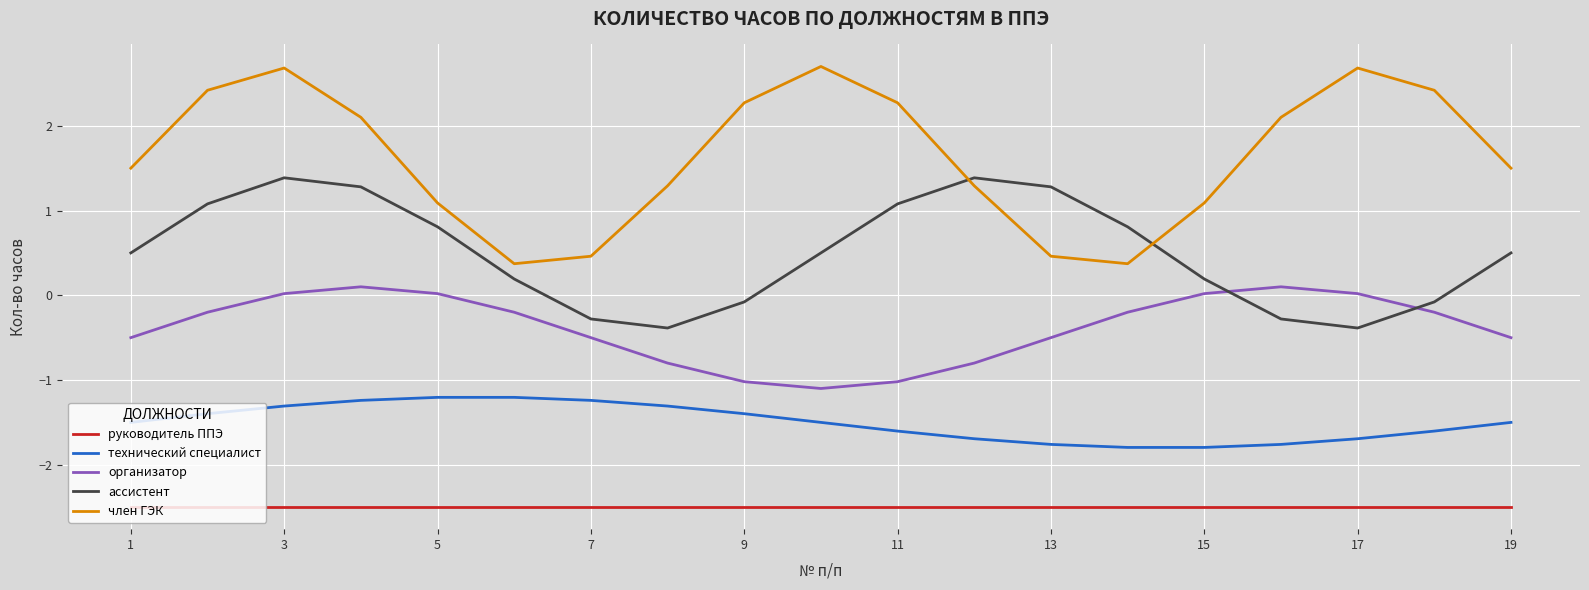

What is the maximum value shown in the chart?

2.7